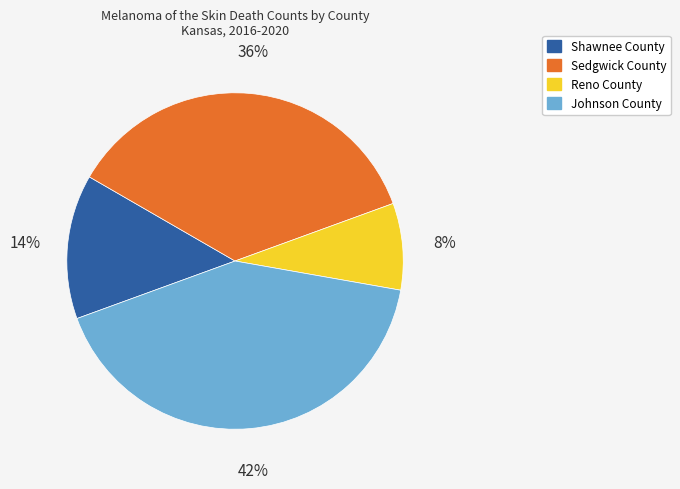

What percentage is the Shawnee County slice, to the nearest percent?

14%